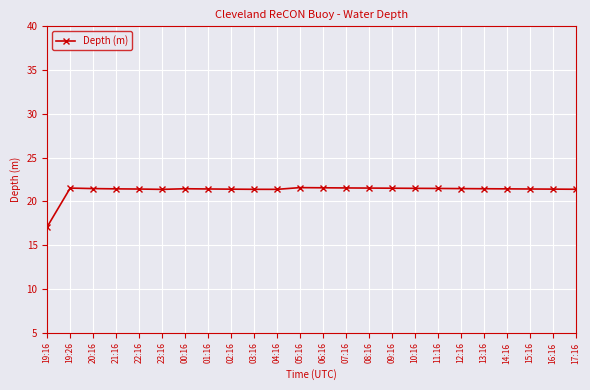

What position from the left is 16:16?

23